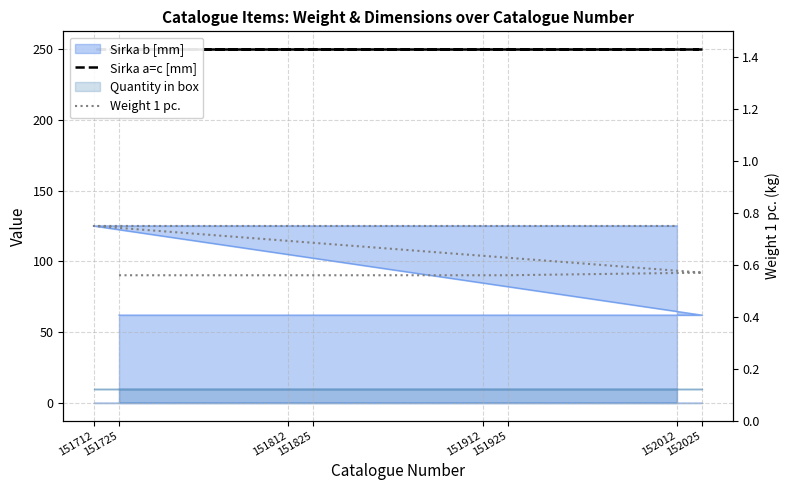

Is the value of Sirka a=c [mm] at 152025 greater than the value of Weight 1 pc. at 151825?

Yes